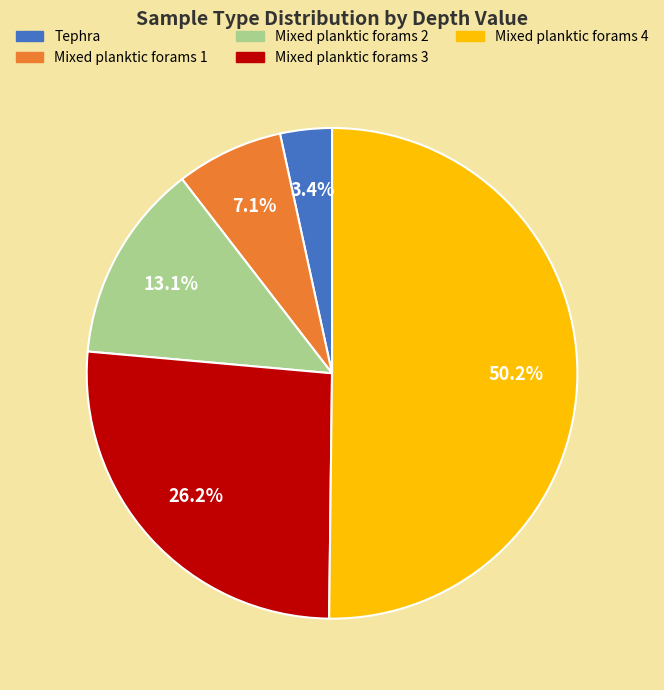

Does Mixed planktic forams 3 represent more than half of the total?

No